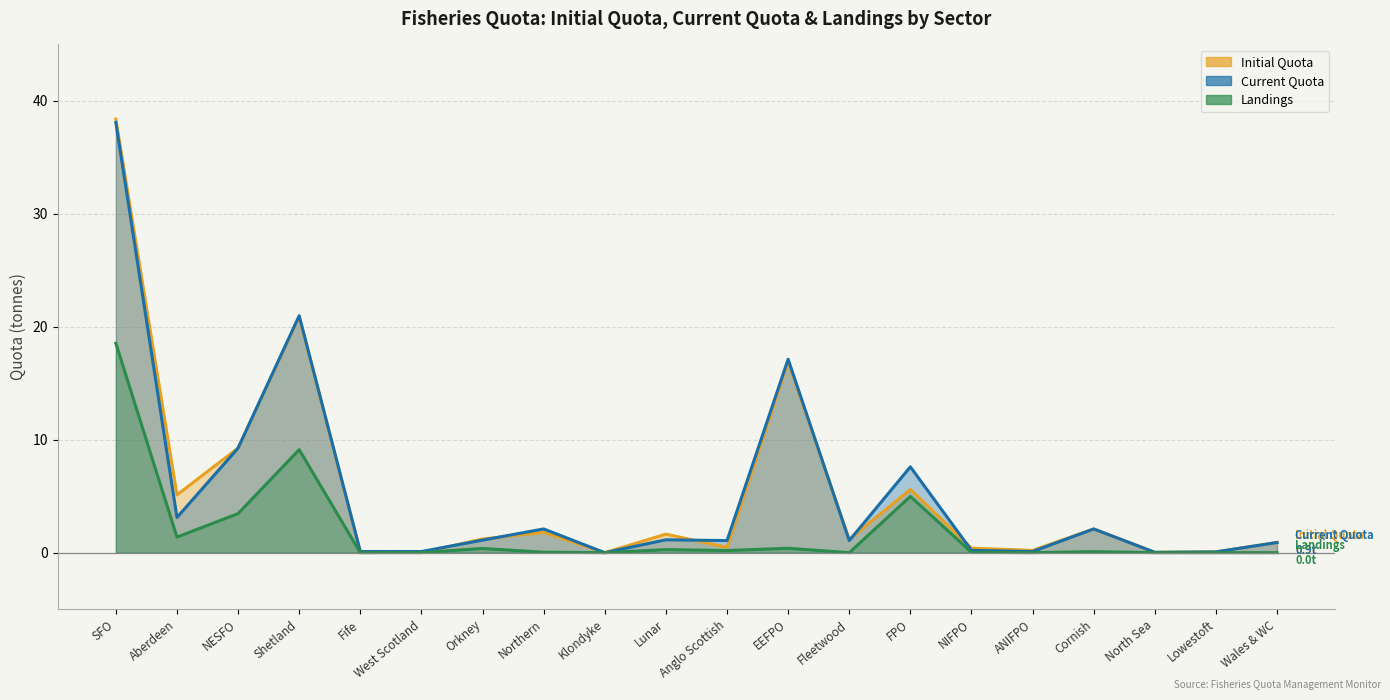

What is the average value of the Current Quota series?

5.3